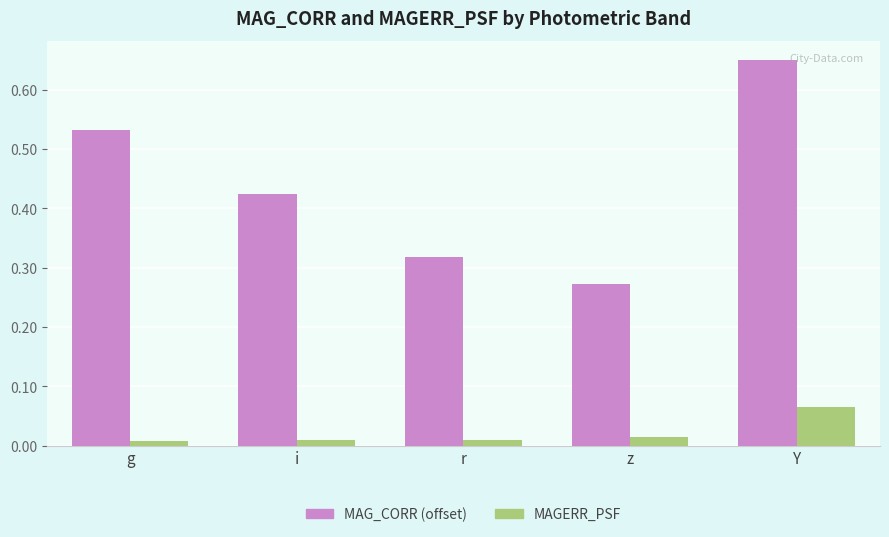

List the labels in order of MAG_CORR (offset) value, largest first.

Y, g, i, r, z